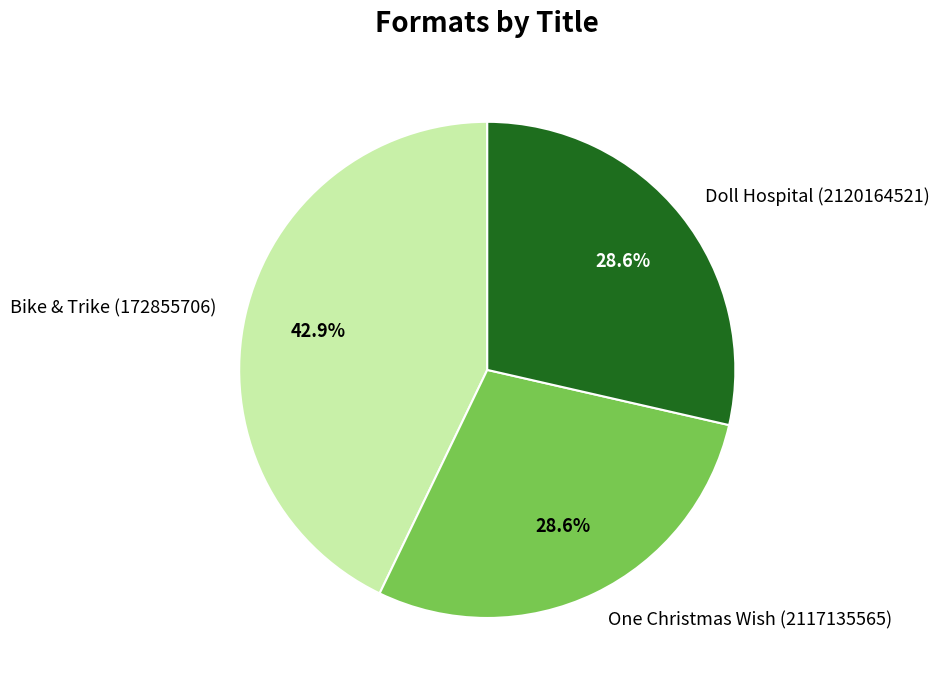

Is there any slice that represents more than half of the pie?

No